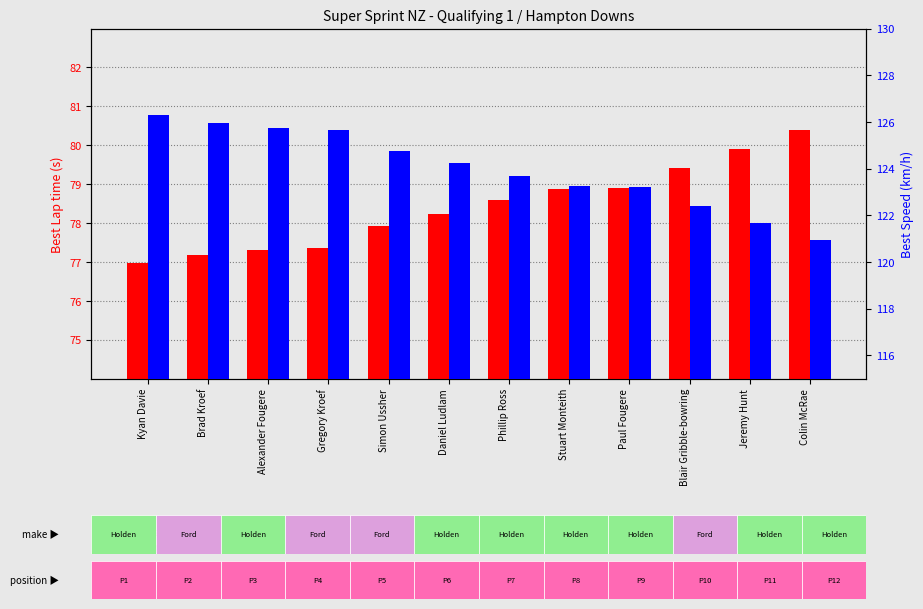

What is the difference between the second highest and minimum values in the Best Speed series?

5.0